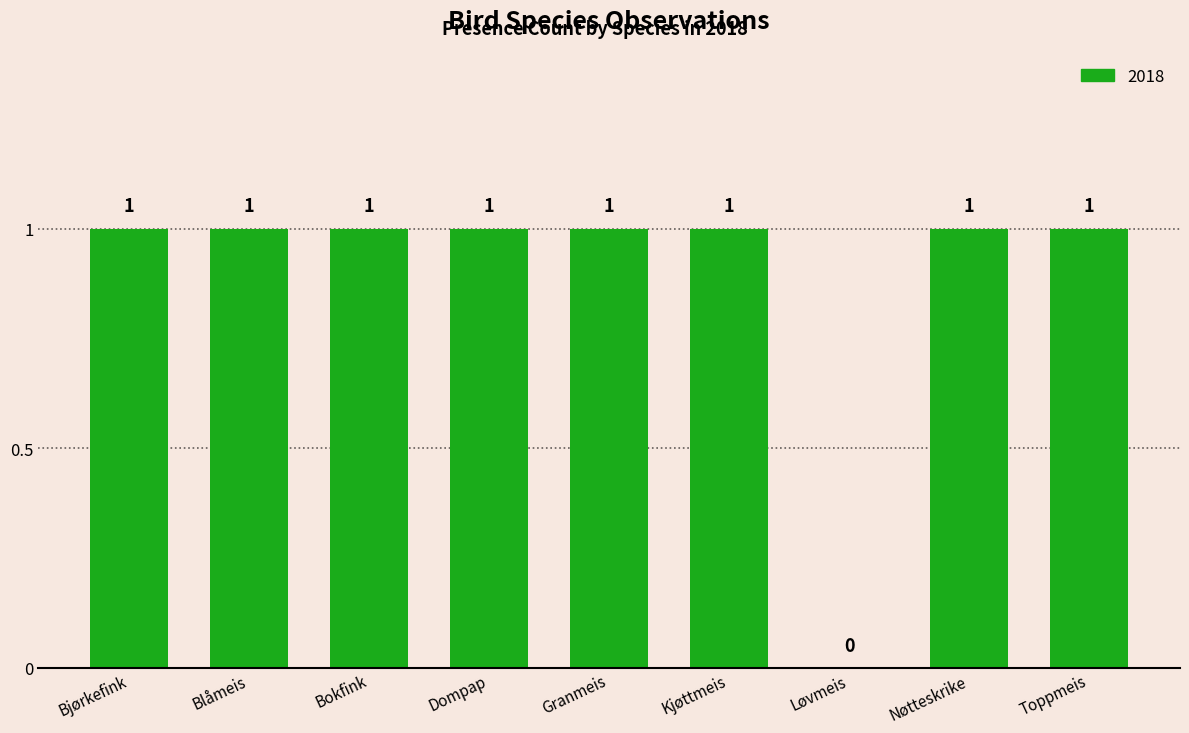

Count the number of data series in this chart.

1